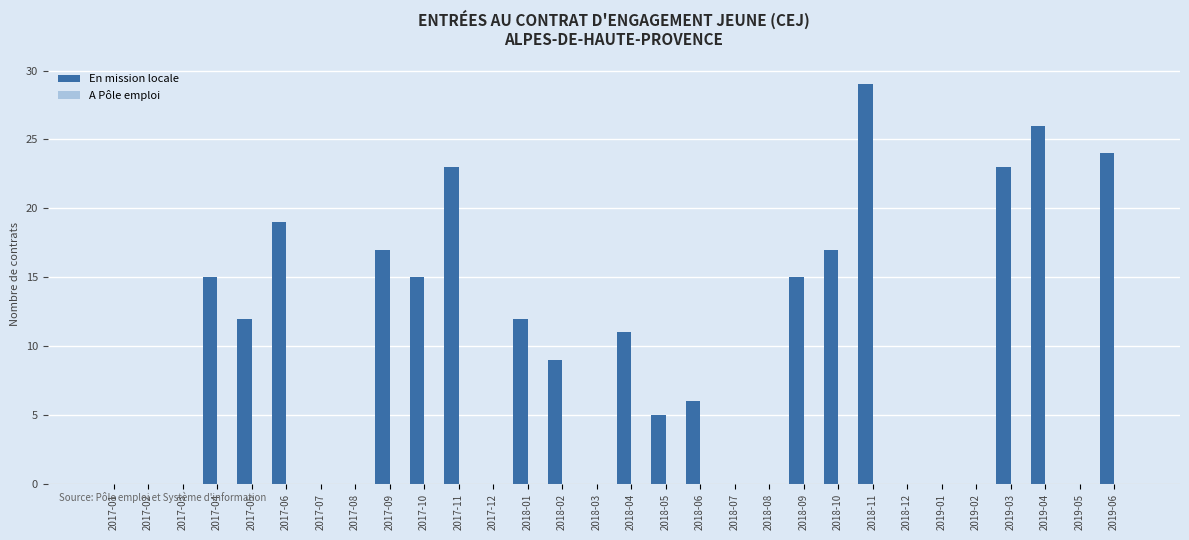

The value at 2017-11 is 39. True or false?

False